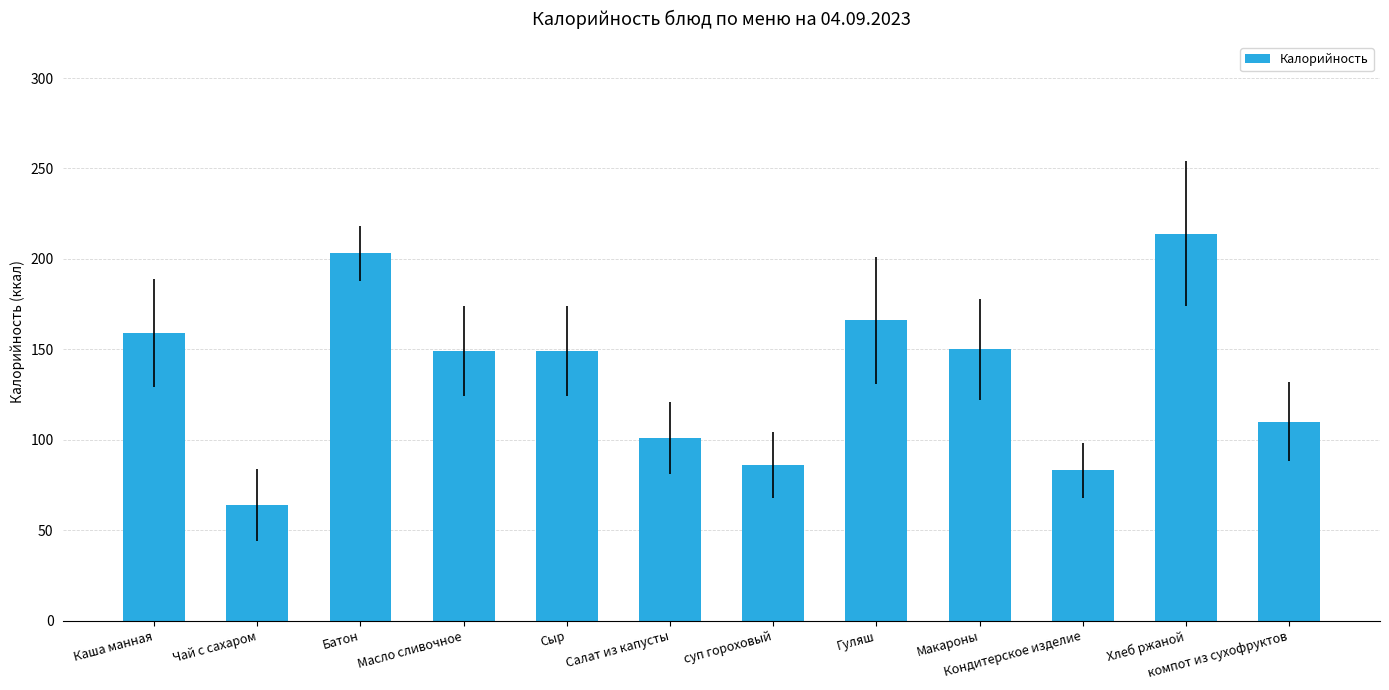

What is the change in value from Каша манная to Гуляш?

+7